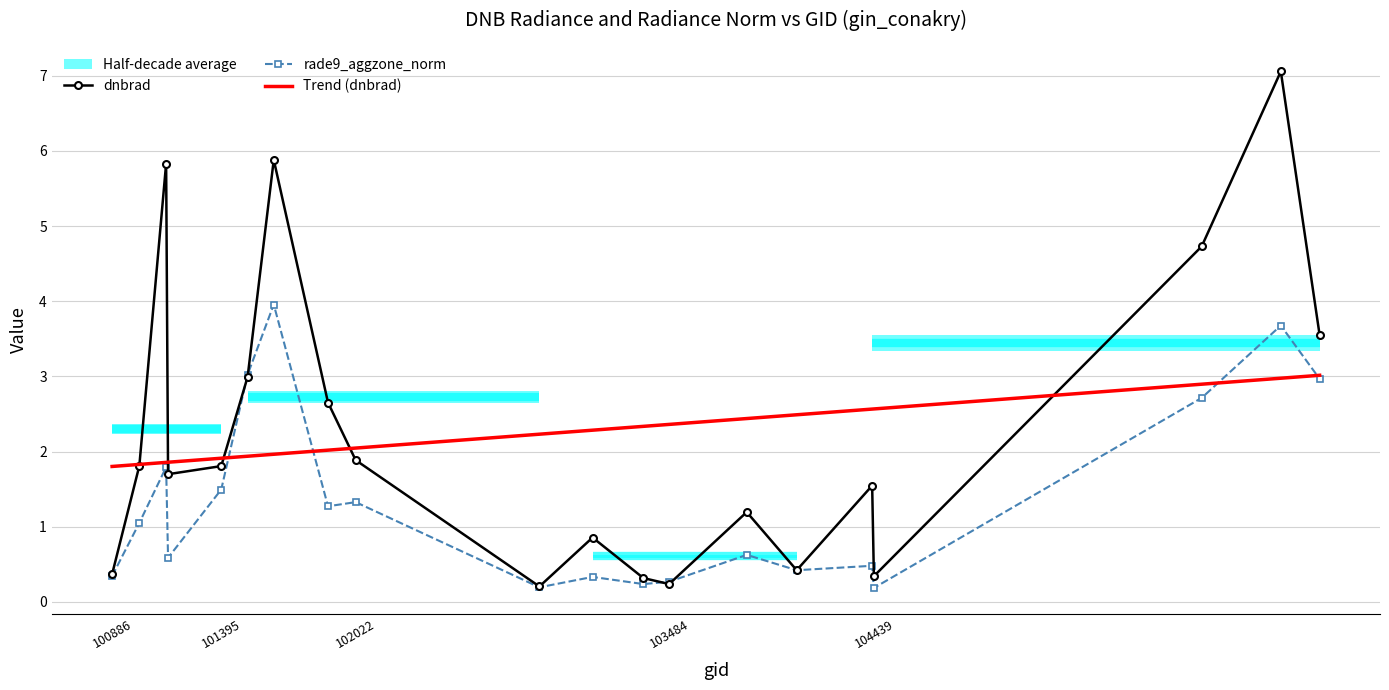

Is it true that Trend (dnbrad) equals 2.0 at 102022?

True